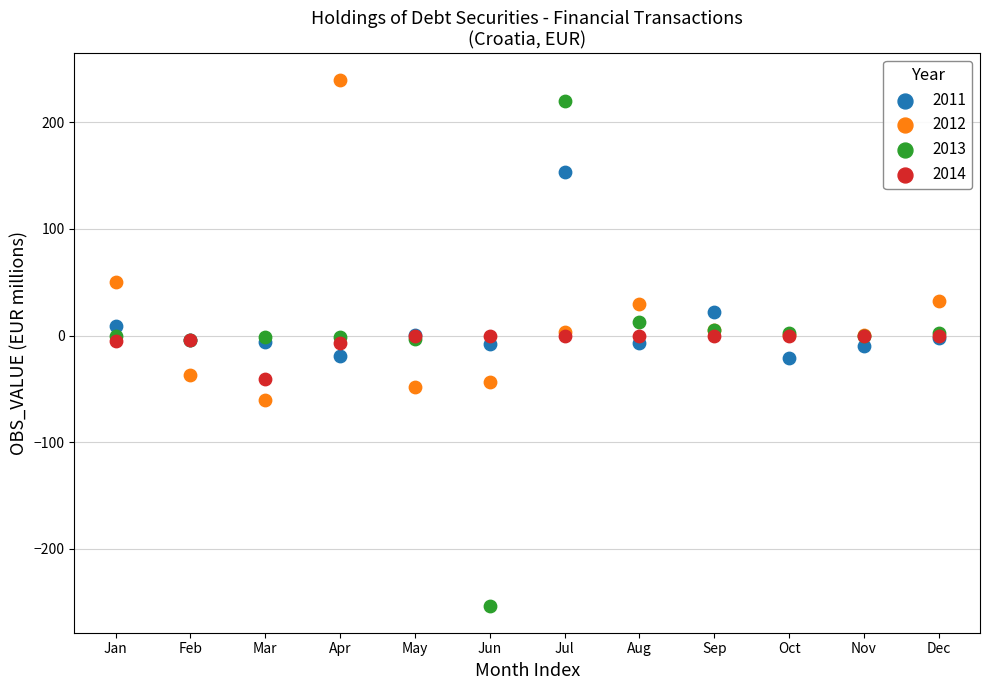

Which series reaches the maximum Y coordinate?

2012